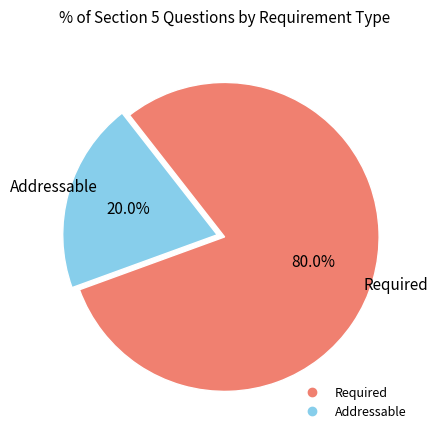

Is there any slice that represents more than half of the pie?

Yes